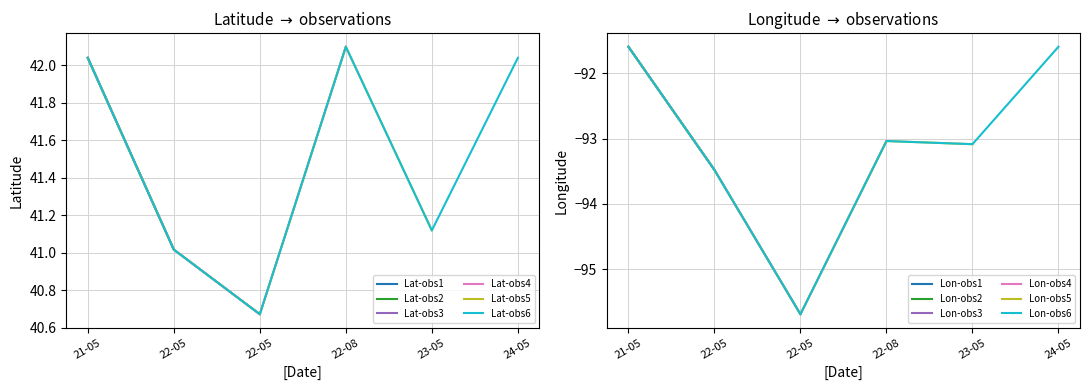

What is the minimum value shown in the chart?

-95.7